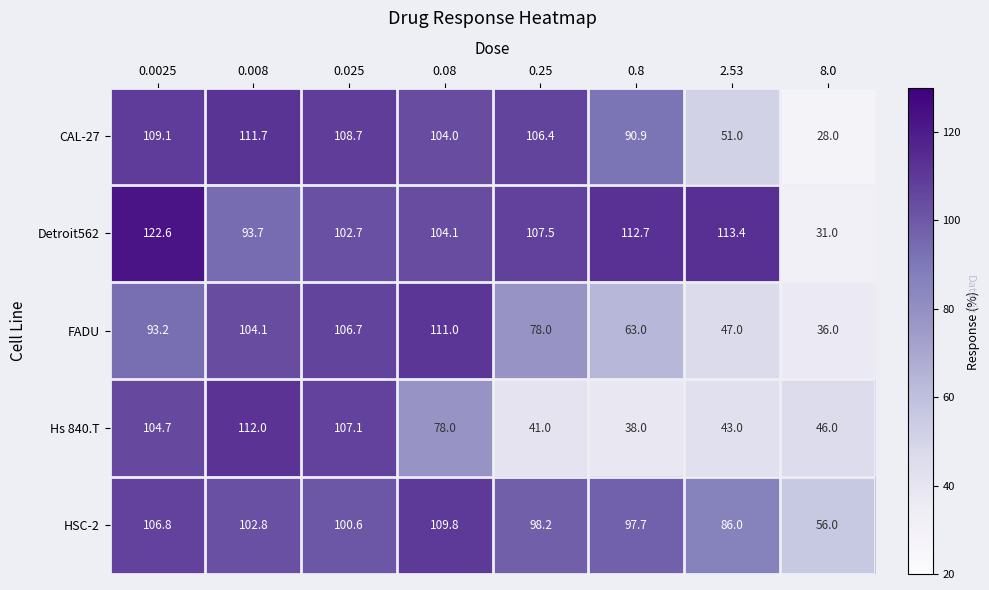

Rank the series at 8.0 from lowest to highest value.

CAL-27, Detroit562, FADU, Hs 840.T, HSC-2